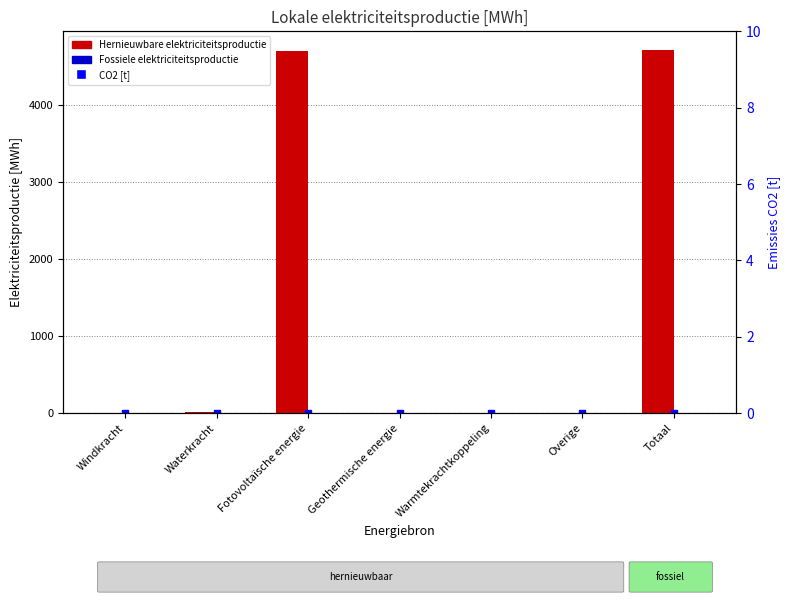

What is the average value of the Hernieuwbare elektriciteitsproductie series?

1350.8